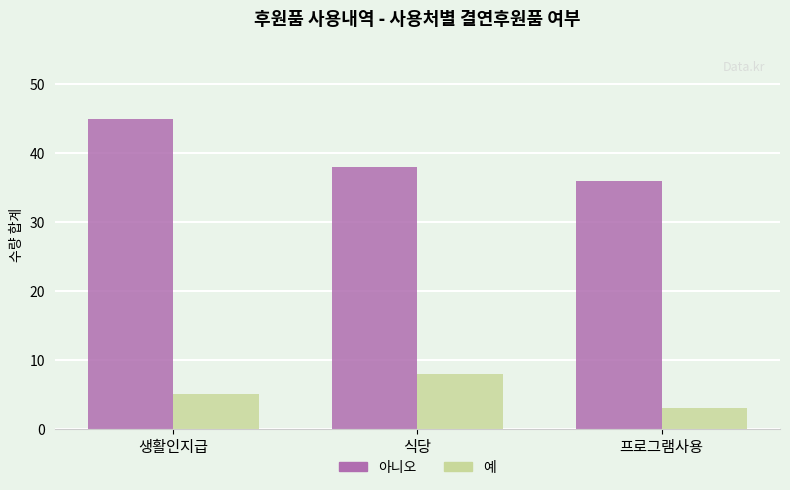

Is the value of 예 at 프로그램사용 greater than the value of 아니오 at 프로그램사용?

No